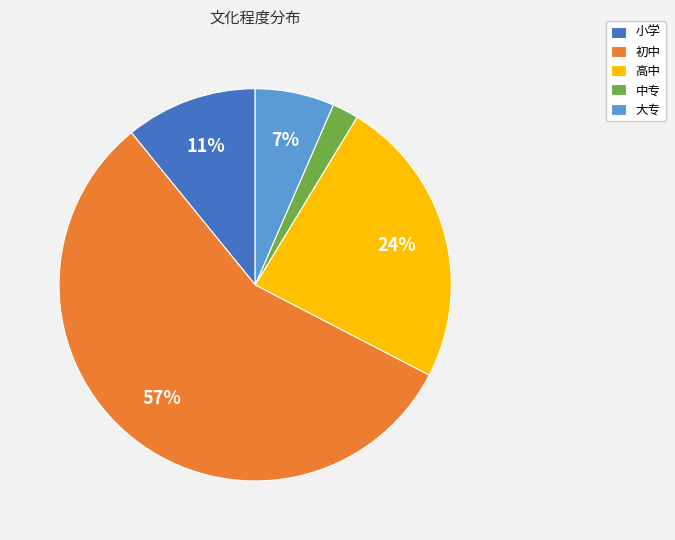

How many segments does this pie chart have?

5